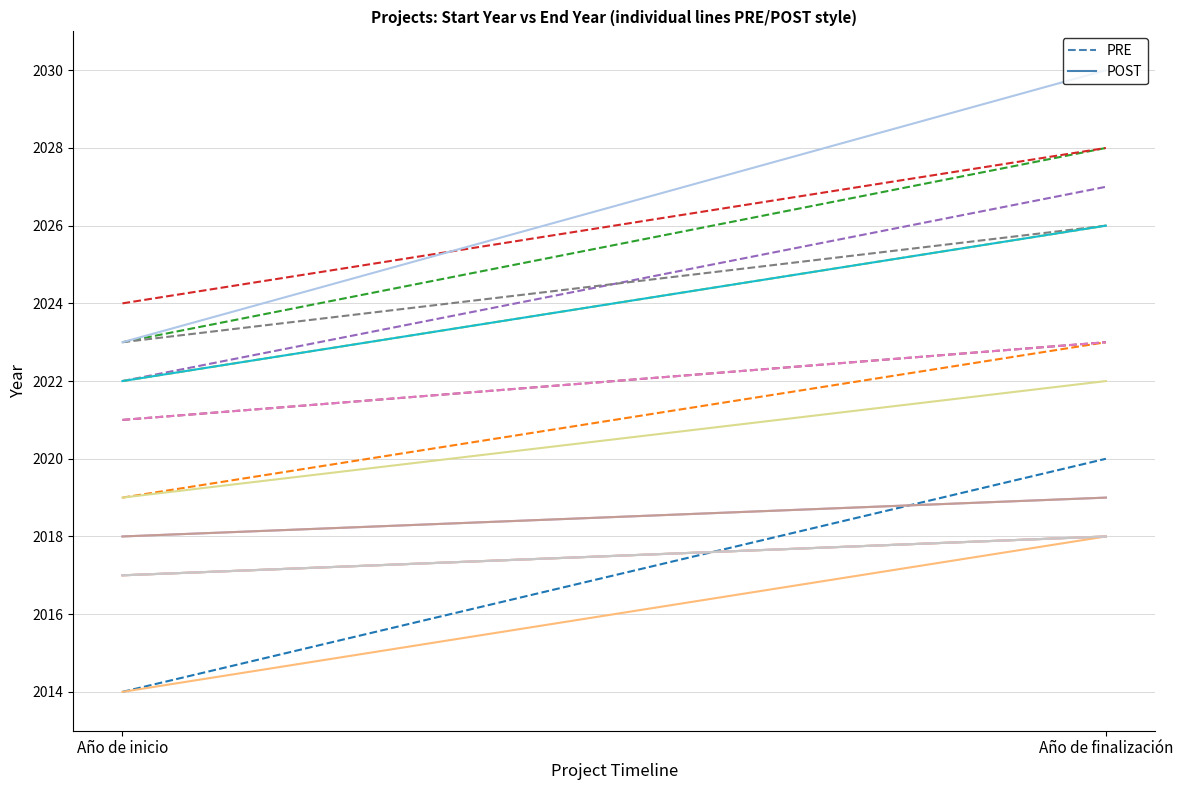

What is the label of the 2nd point from the right?

Año de inicio